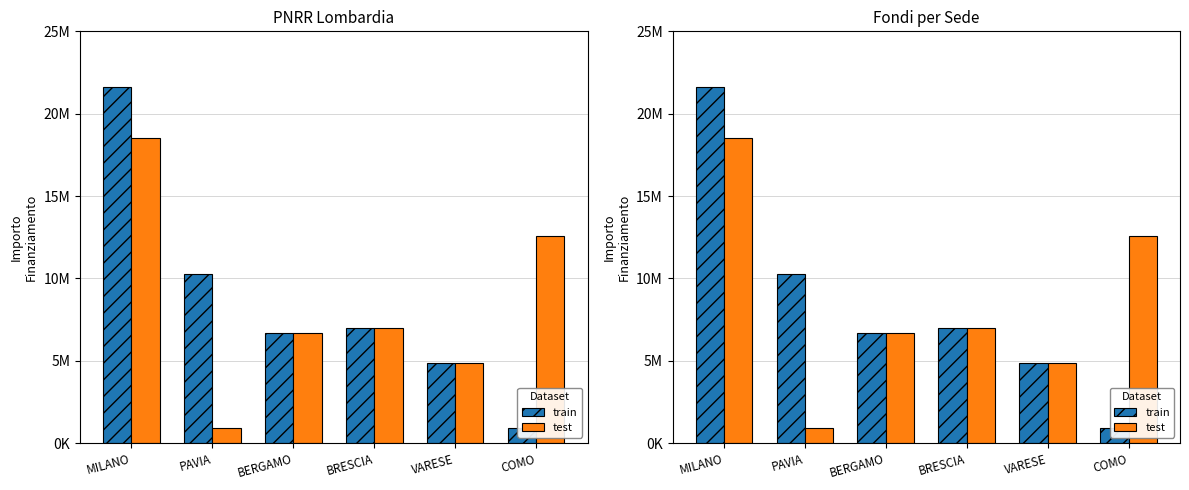

At which label does test first exceed 7024917?

MILANO